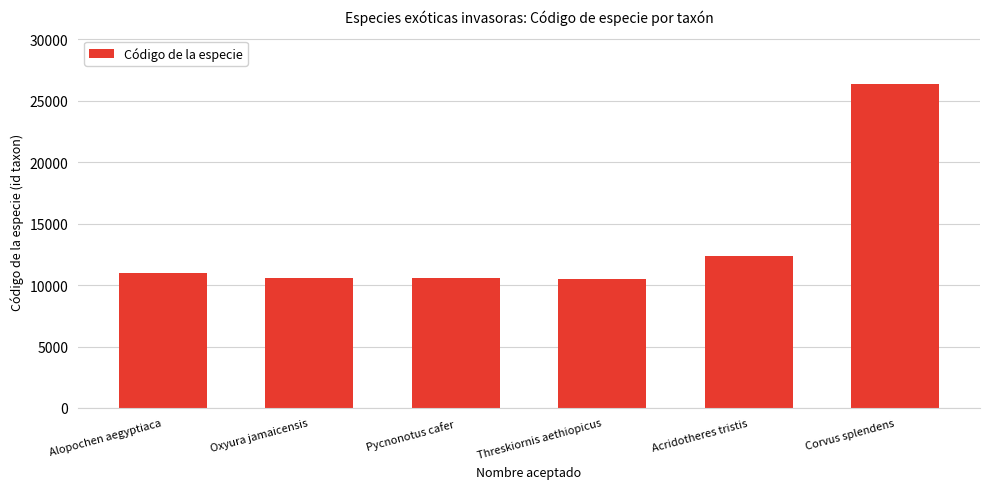

What is the sum of all values?

81399